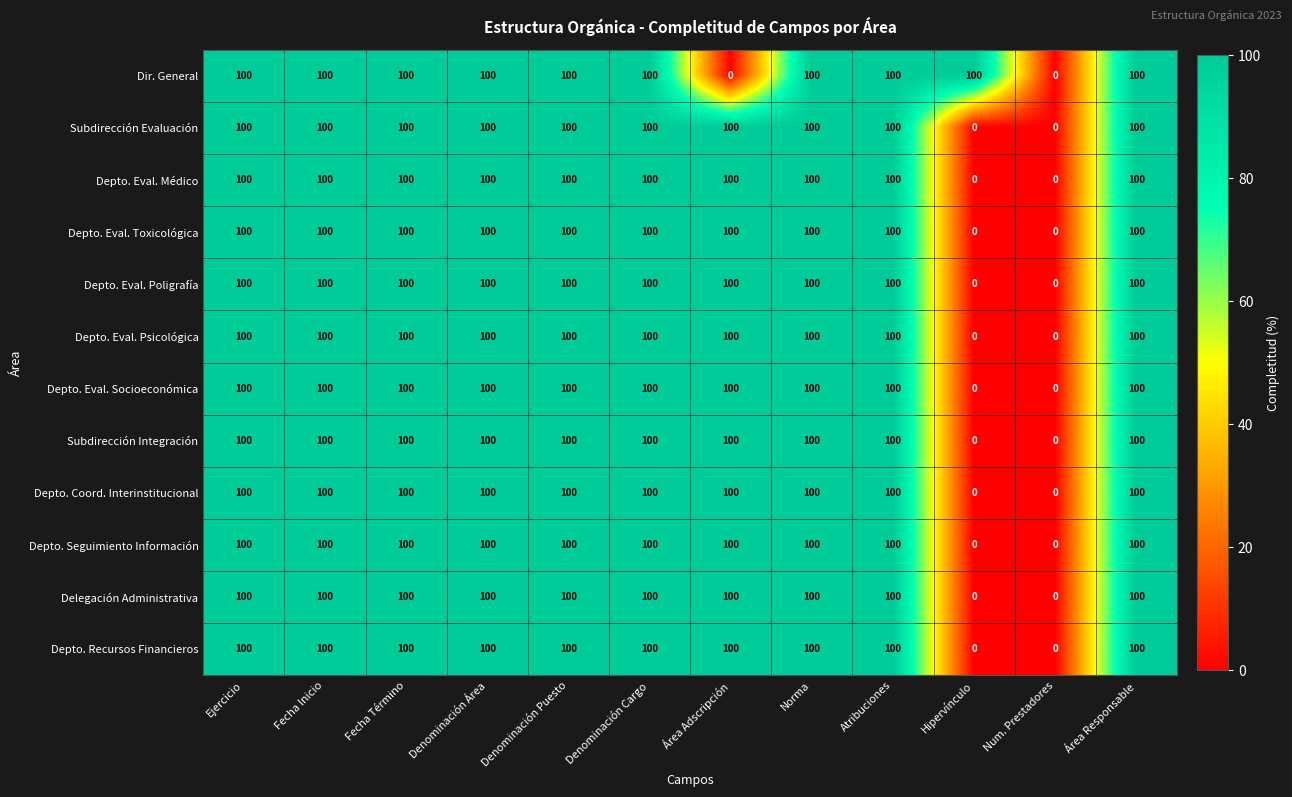

What is the average value of the Depto. Seguimiento Información series?

83